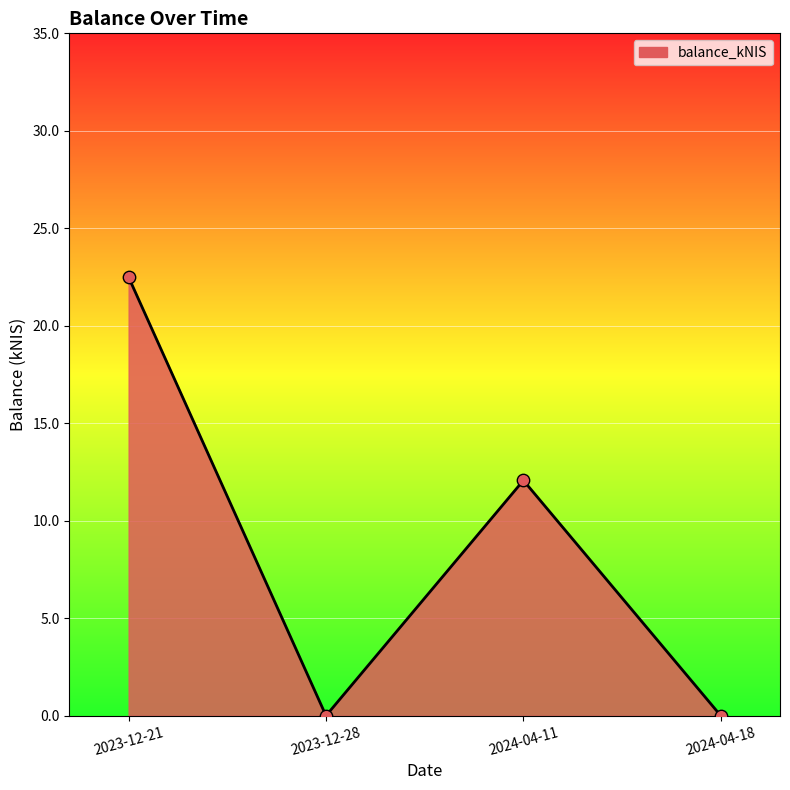

Which has a higher value, 2024-04-11 or 2023-12-21?

2023-12-21